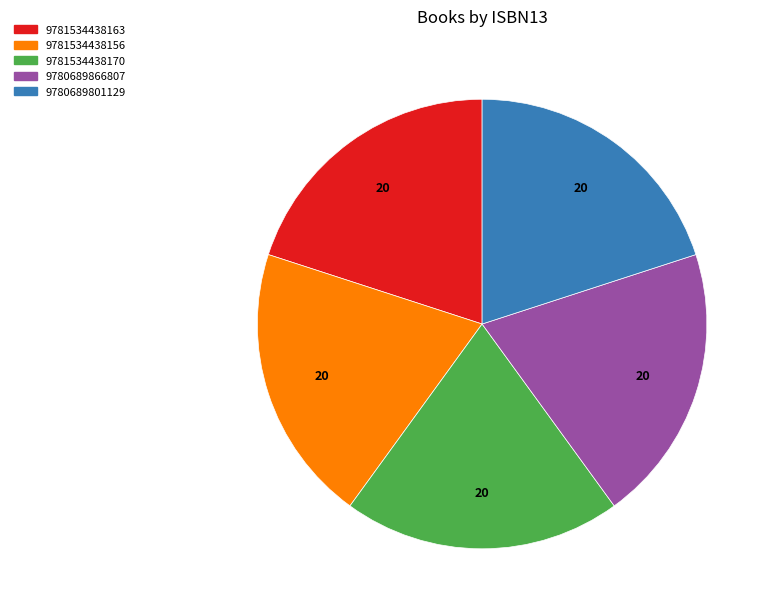

Approximately how many times larger is the value at 9781534438156 compared to 9780689866807?

1.0